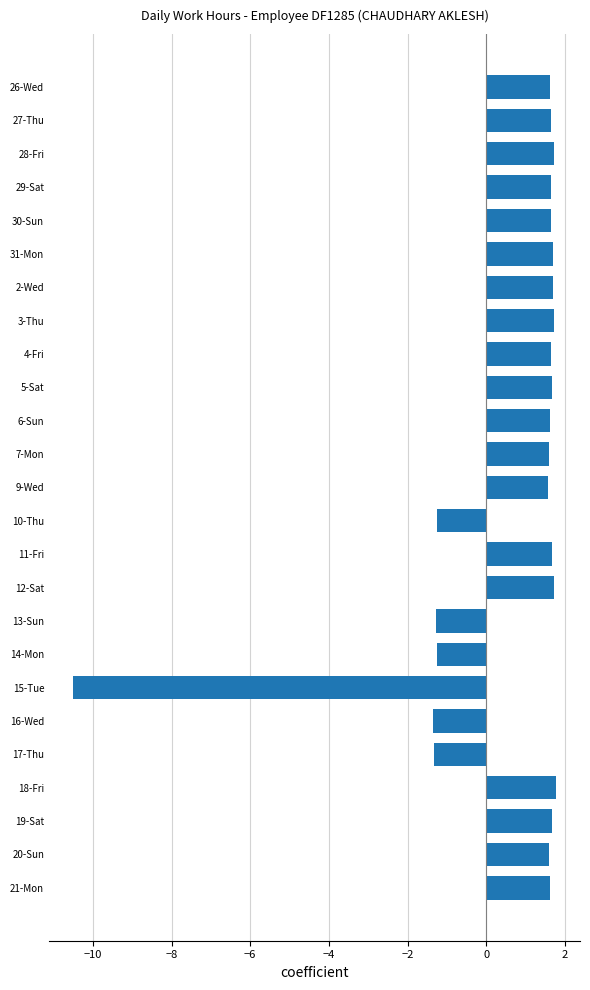

How many data points are less than 1?

6